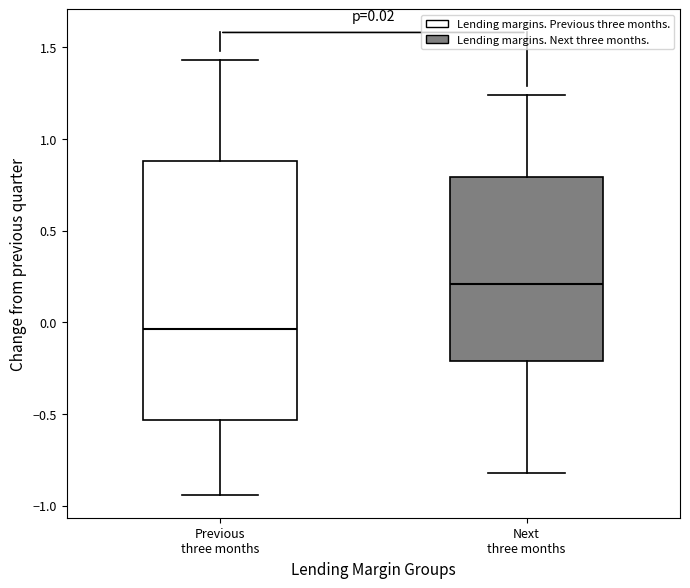

Comparing the boxes themselves (not the whiskers), which one is the tallest?

Previous three months